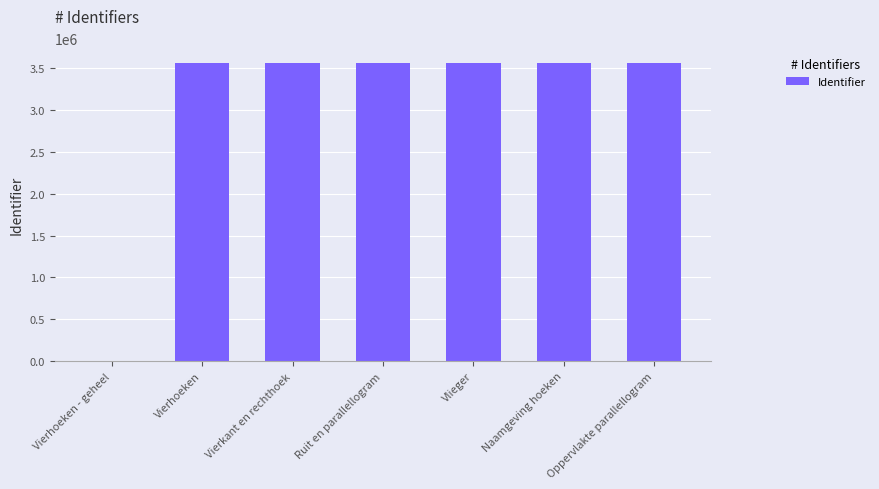

Where is the data nearest to the value 1780499?

Vierhoeken